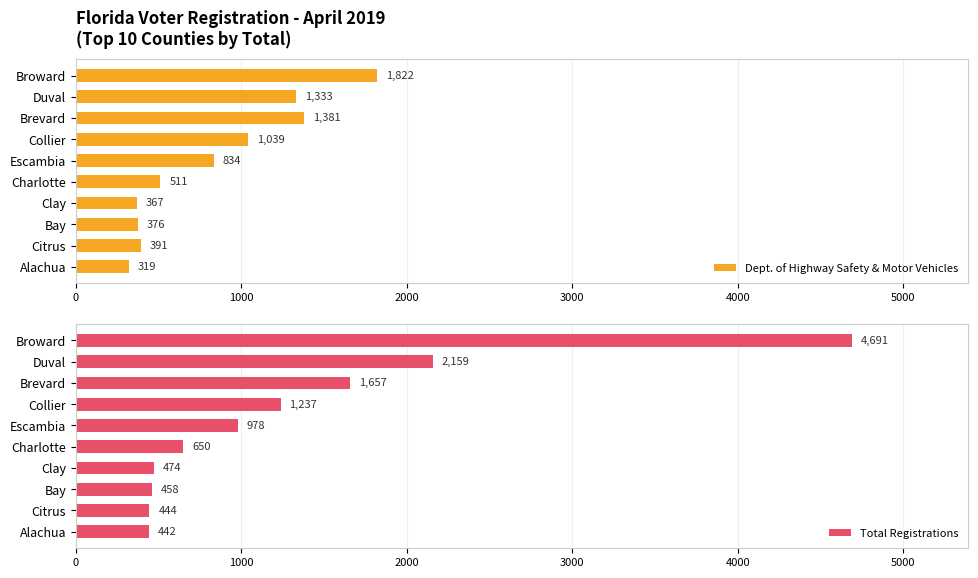

Read the Total Registrations value at Duval, to the nearest 50.

2150